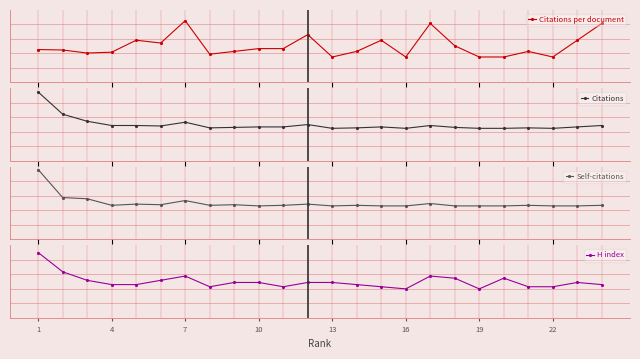

List the series in order of their peak value, highest first.

Self-citations, Citations, H index, Citations per document